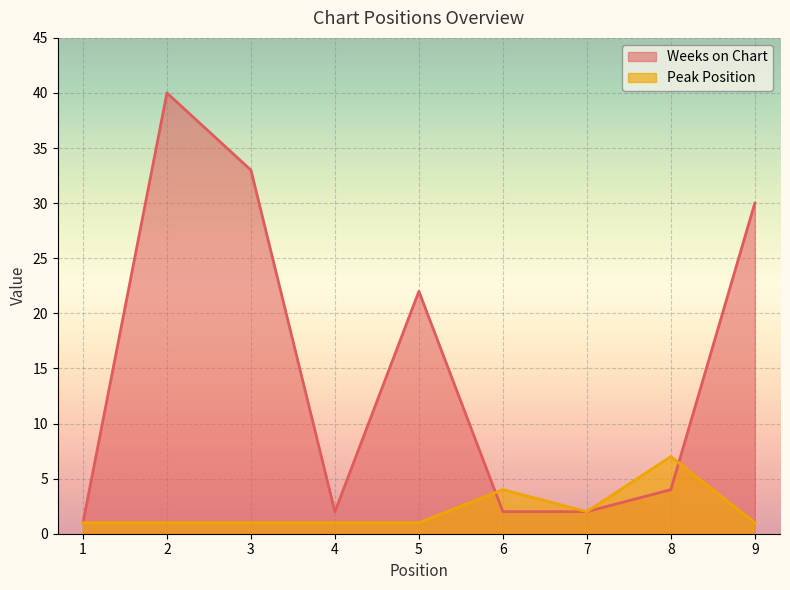

List the labels in order of Weeks on Chart value, largest first.

2, 3, 9, 5, 8, 4, 6, 7, 1